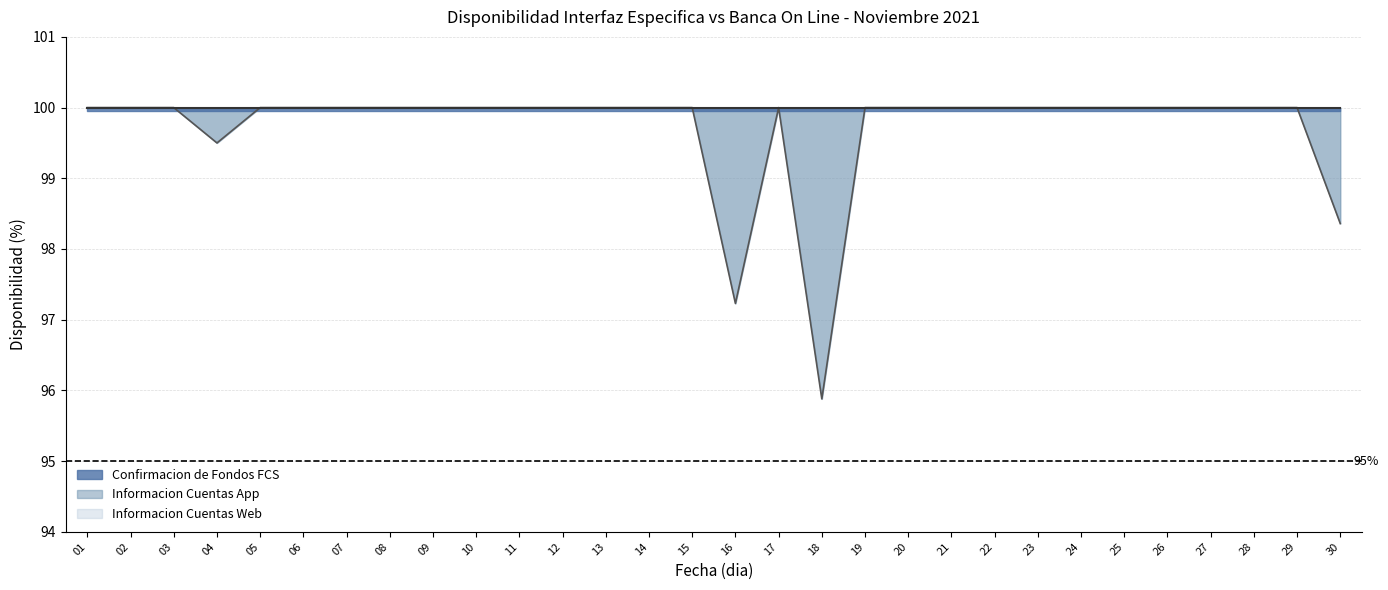

How many Informacion Cuentas App values are between 100 and 101?

26